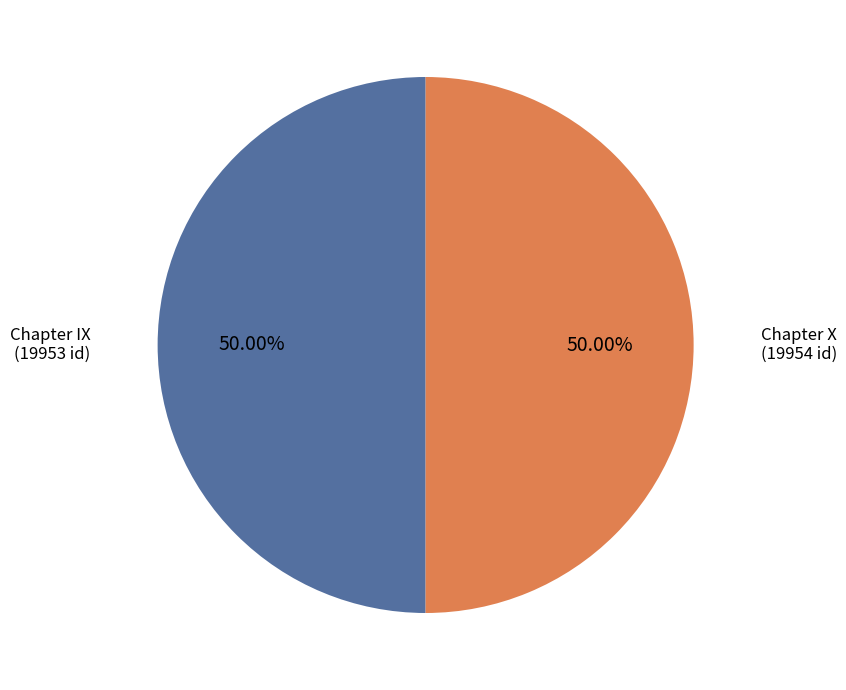

Count the number of slices in the pie.

2